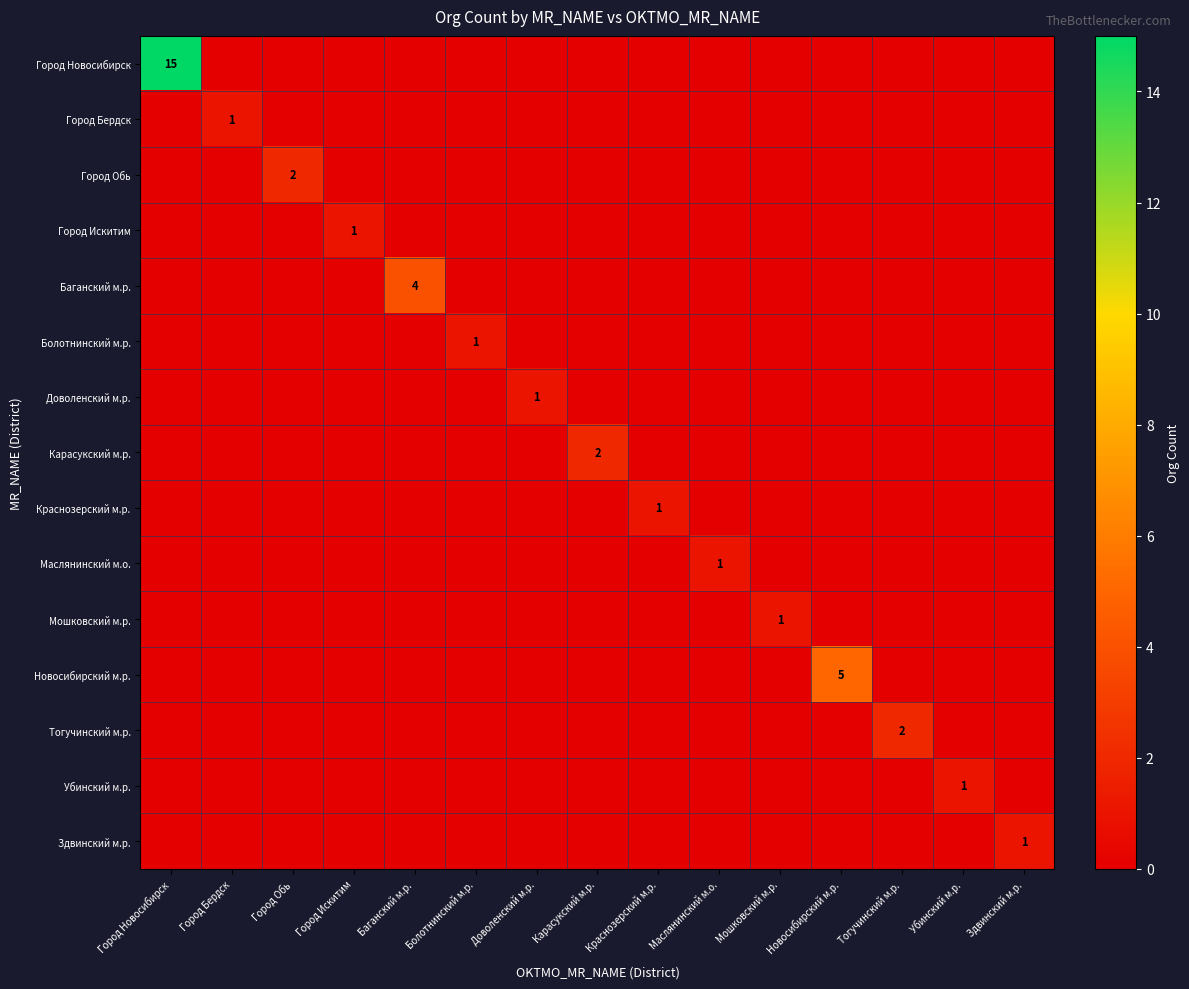

What is the greatest value displayed?

15